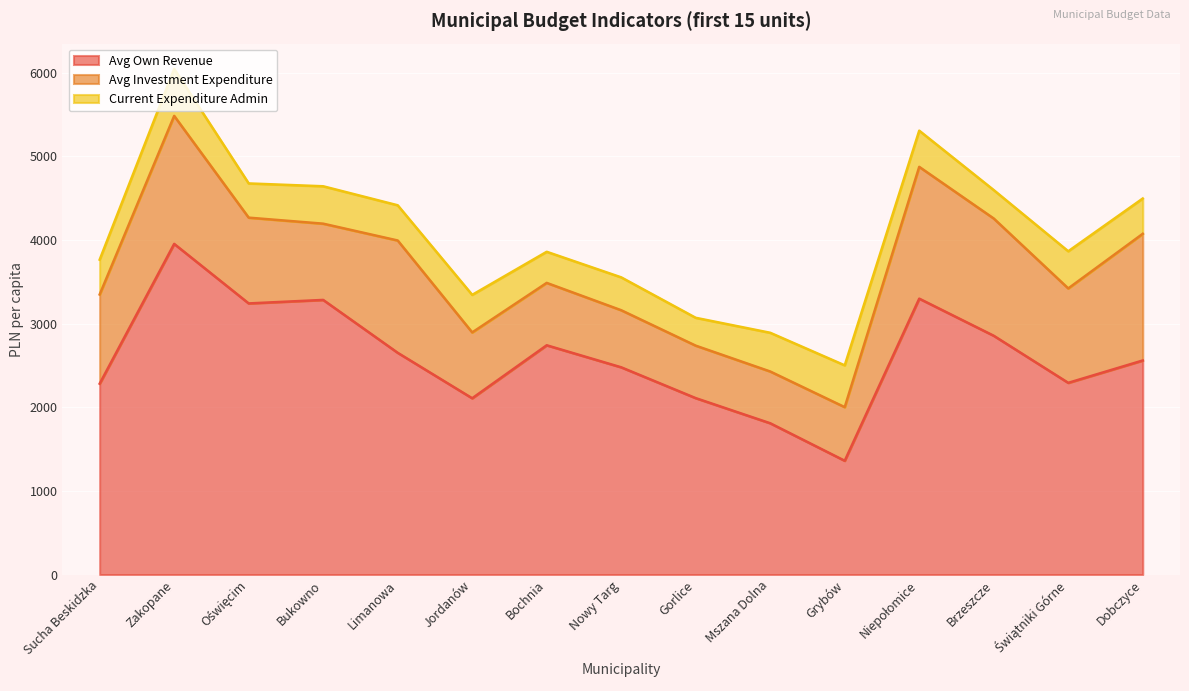

Where is Avg Investment Expenditure nearest to the value 1096?

Sucha Beskidzka